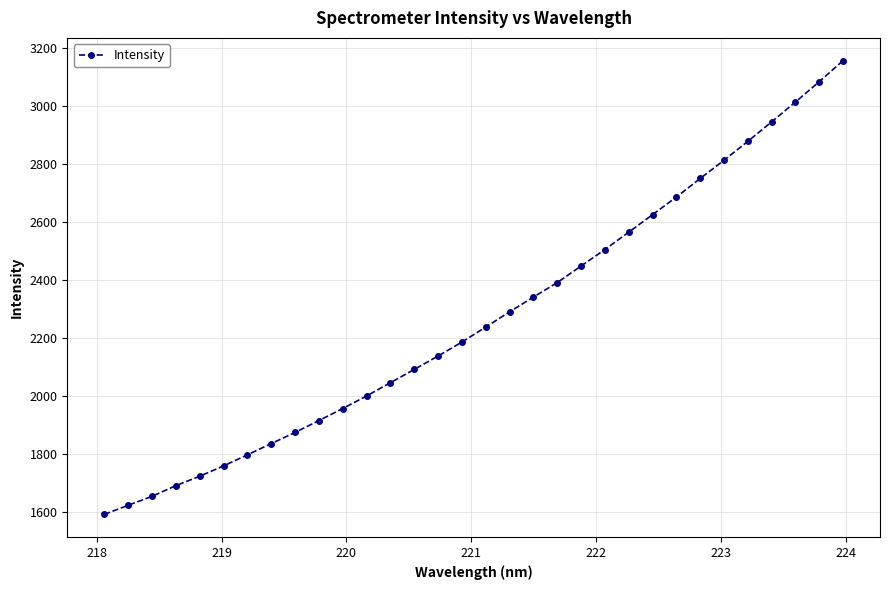

What is the sum of all values?

72574.4